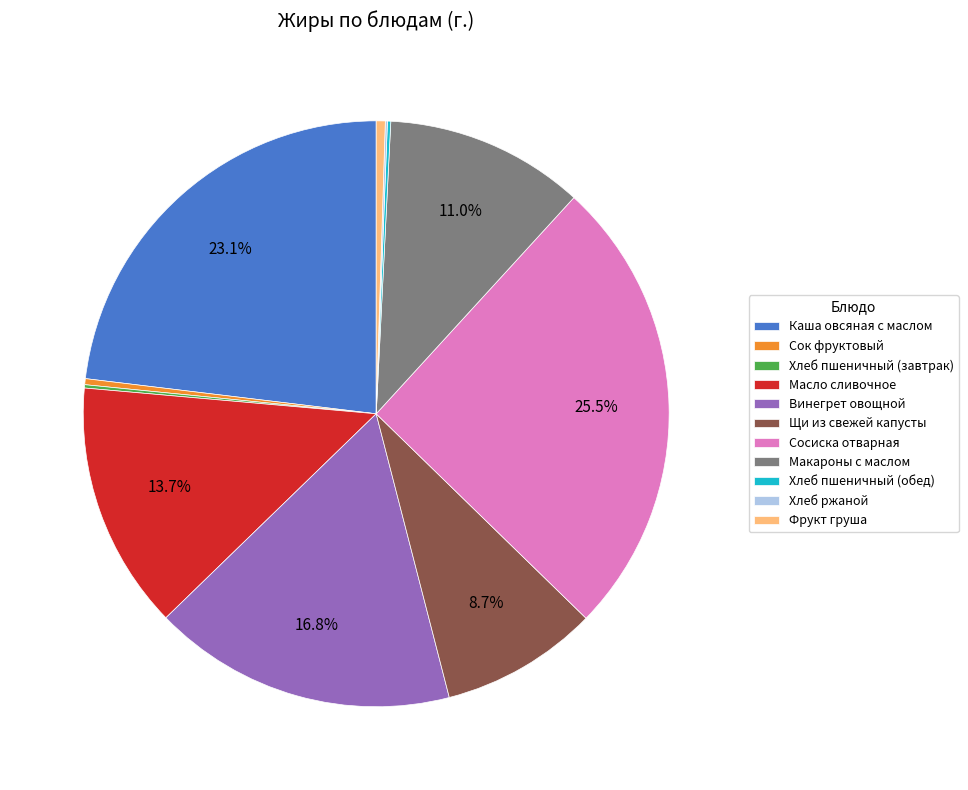

Does Масло сливочное represent more than half of the total?

No